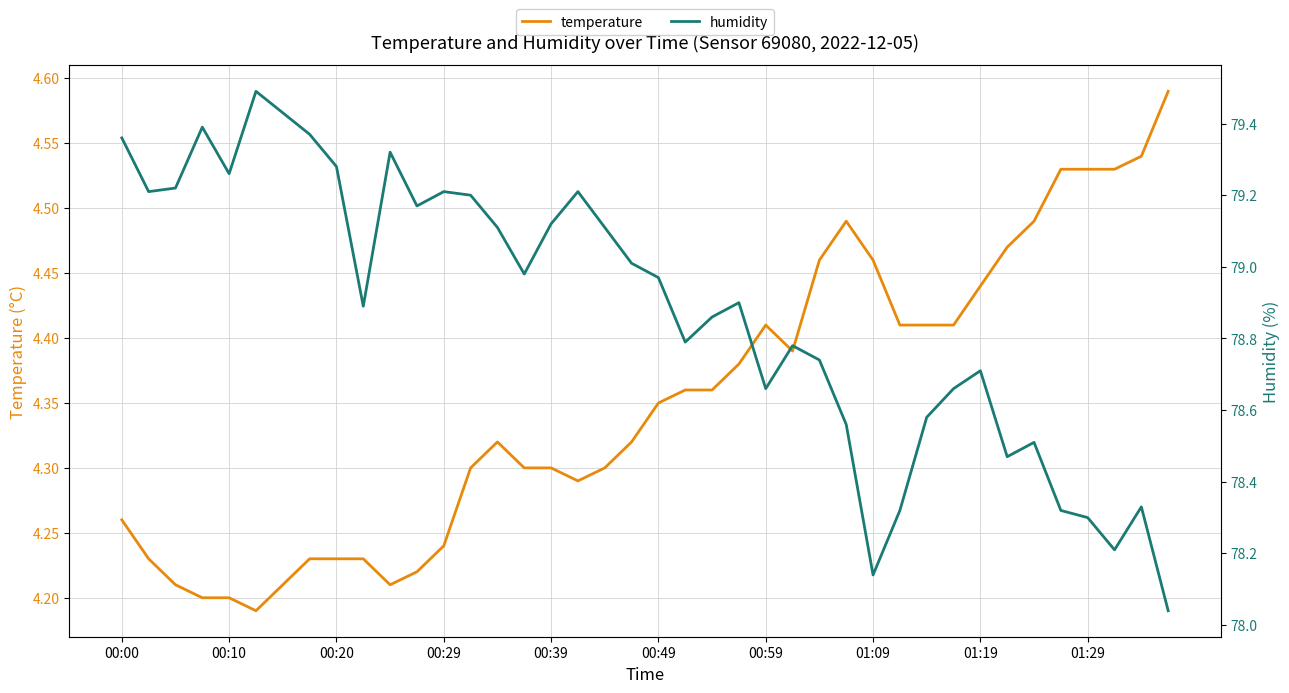

True or false: temperature has a value of 6.1 at 00:20.

False